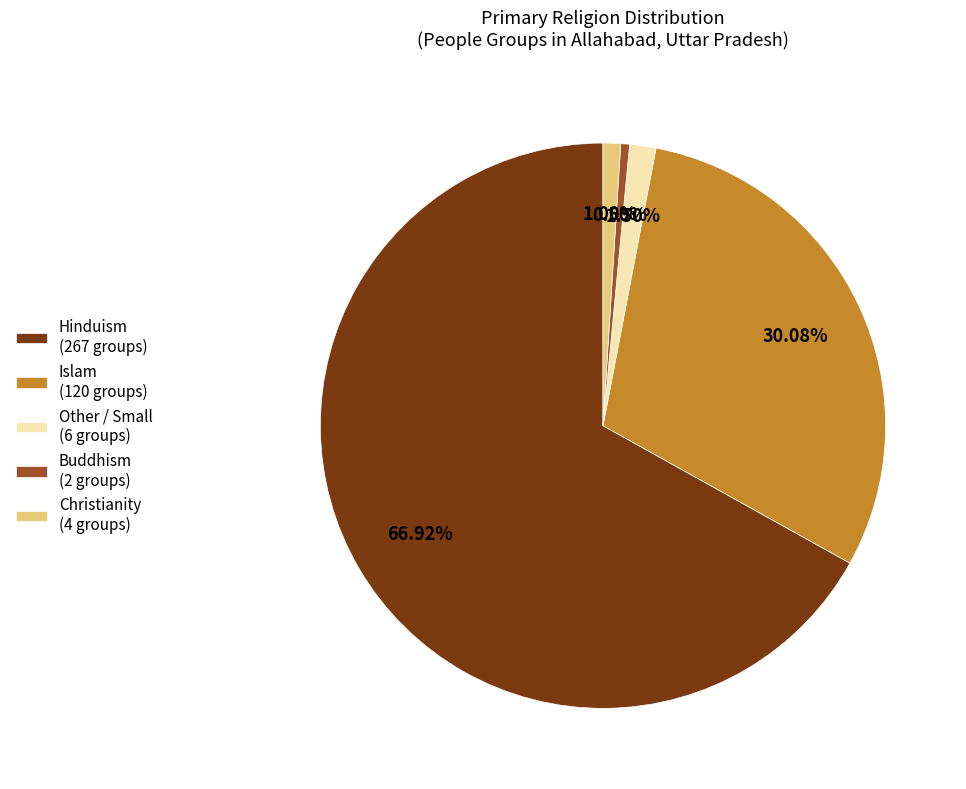

Is there any slice that represents more than half of the pie?

Yes